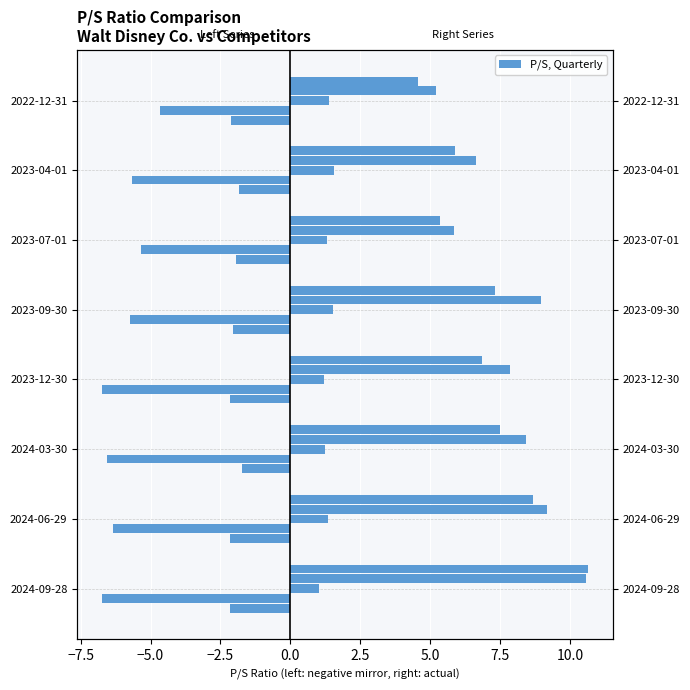

List the series in order of their peak value, highest first.

Netflix Inc., Meta Platforms Inc., Comcast Corp., Walt Disney Co. (P/S), Alphabet Inc.